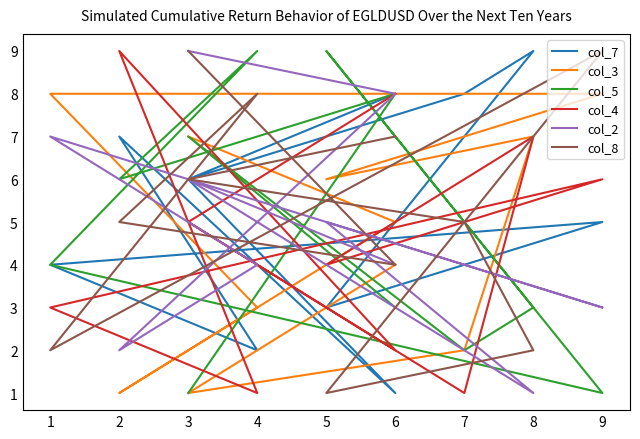

Is the value of col_4 at 6 greater than the value of col_5 at 6?

No